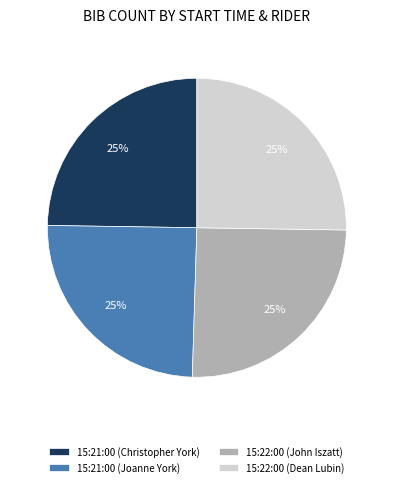

Is there a majority slice in this chart?

No